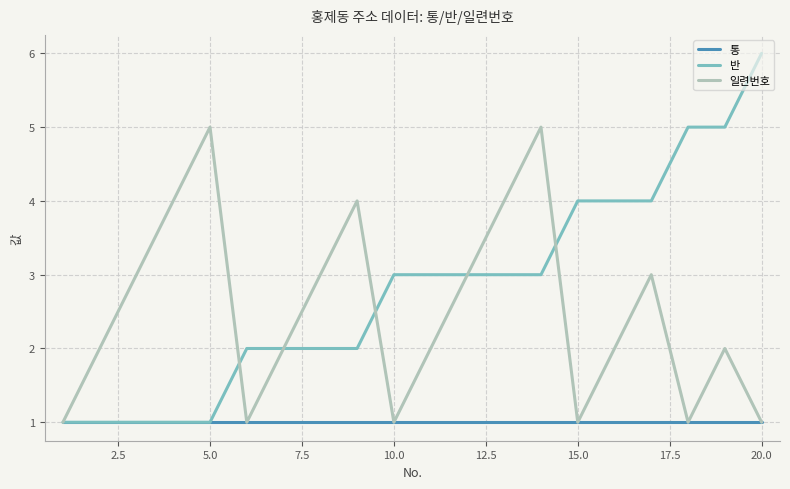

Which series has the largest total across all categories?

반